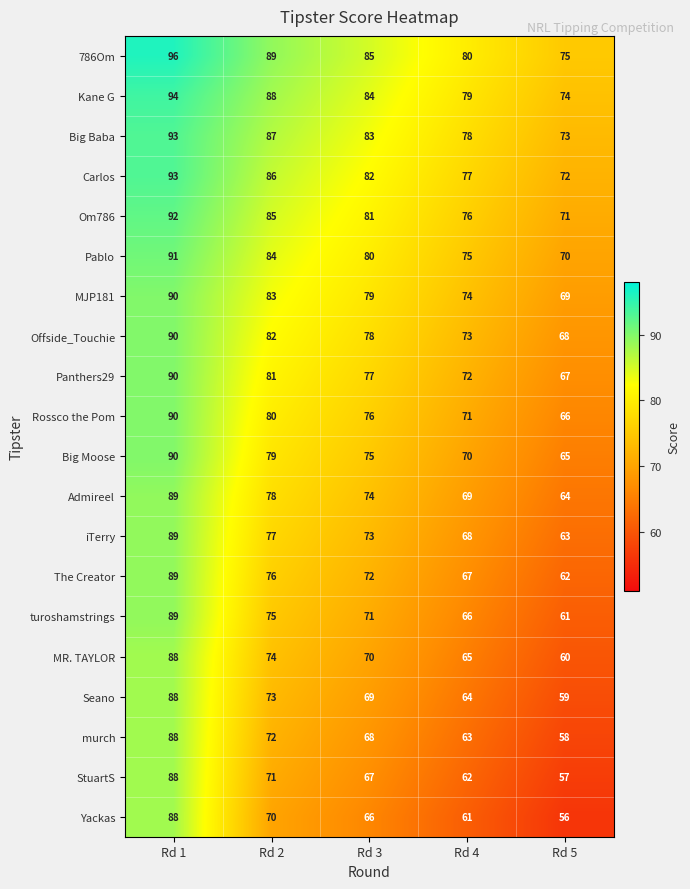

Is it true that Big Moose equals 139 at Rd 2?

False